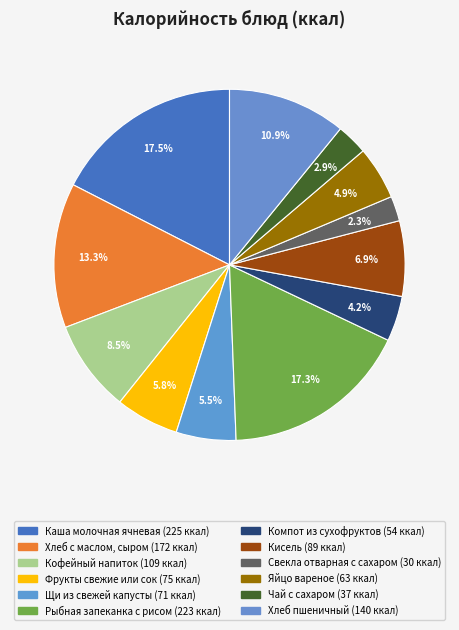

Combined, what portion of the pie is Яйцо вареное and Фрукты свежие или сок?

10.7%